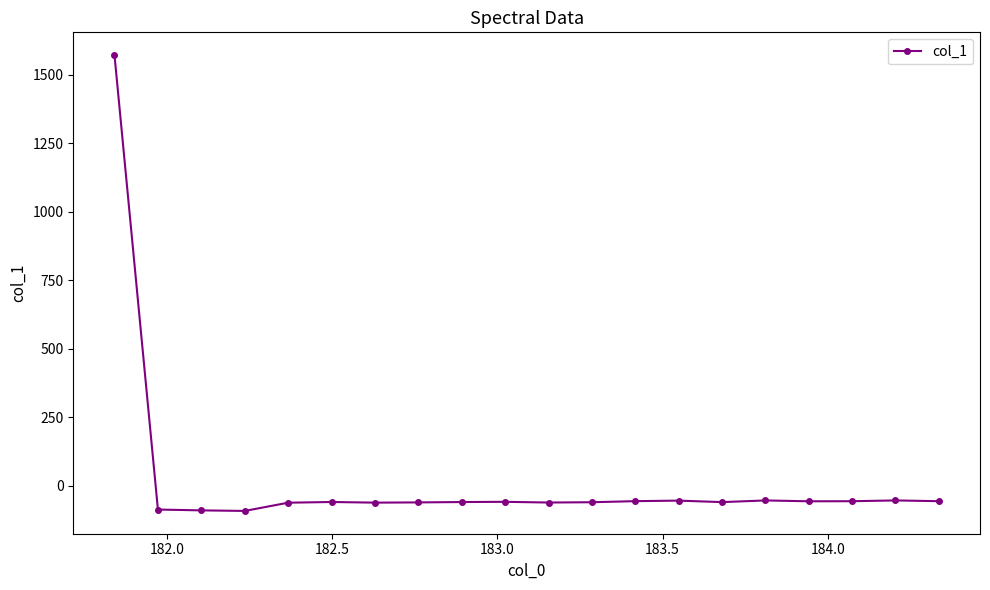

What is the greatest value displayed?

1571.7